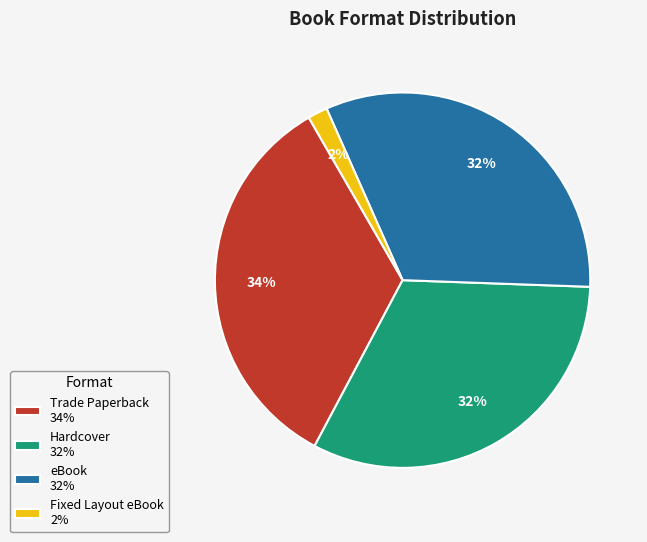

Which category has the biggest portion of the pie?

Trade Paperback